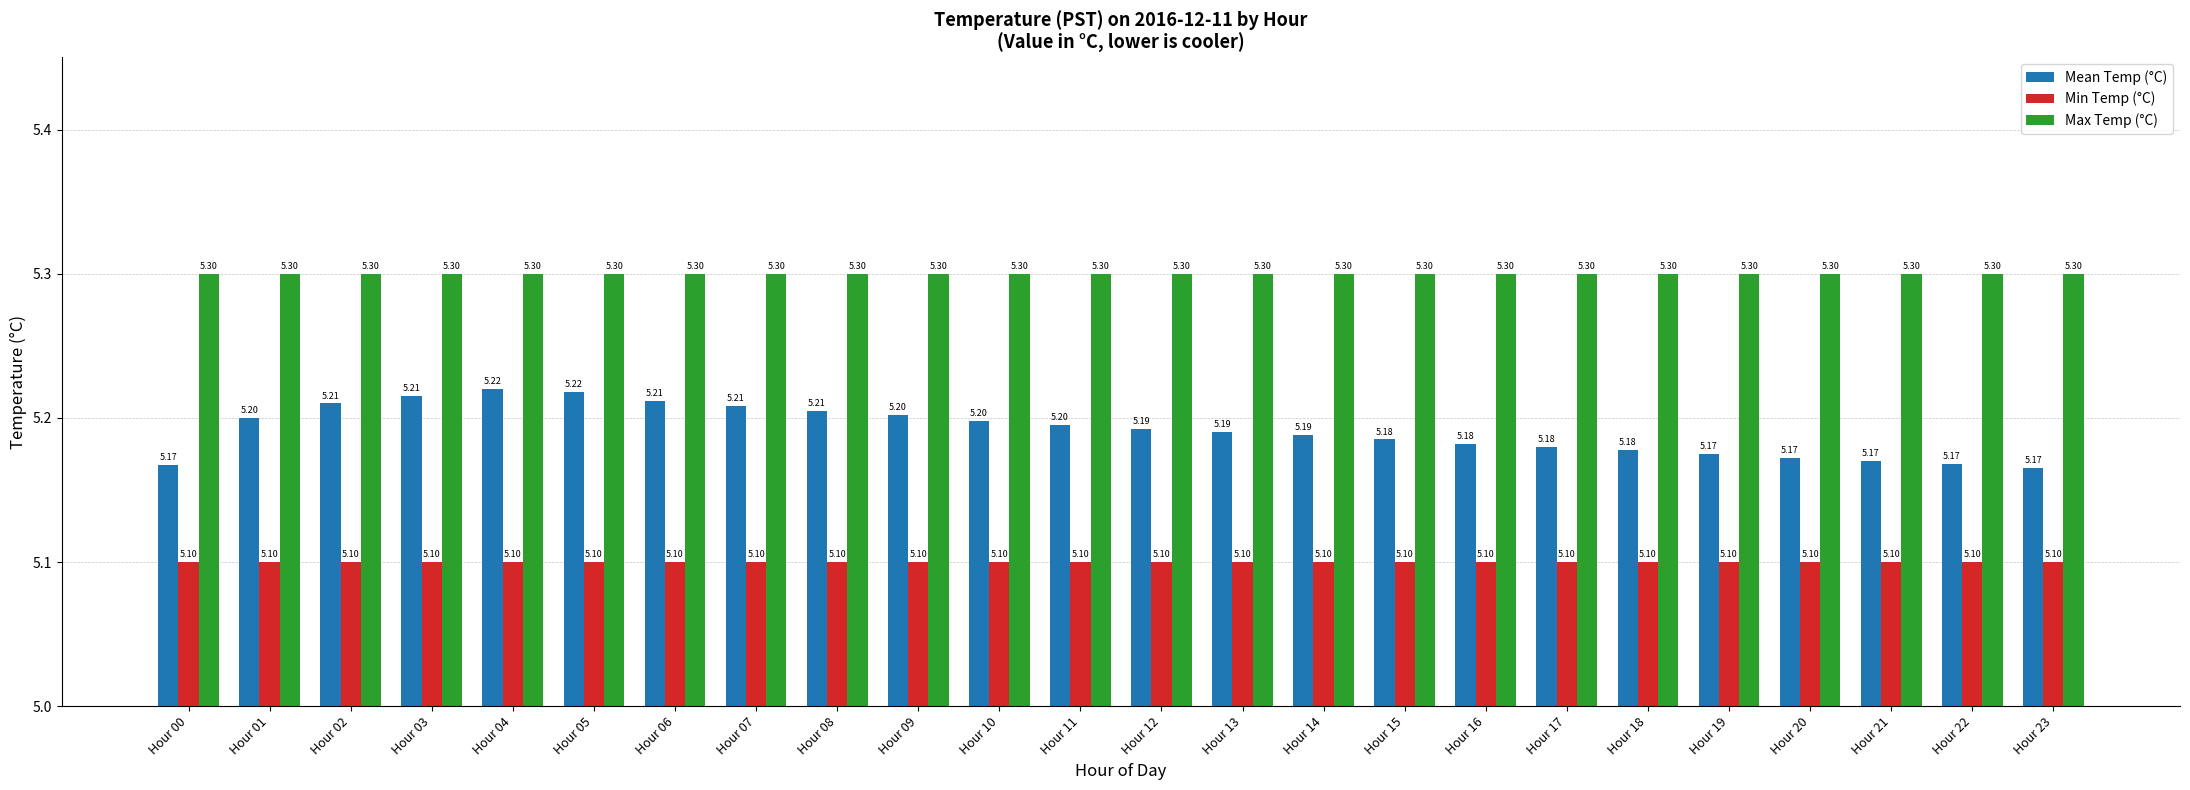

What is the difference between the second highest and minimum values in the Mean Temp (°C) series?

0.1